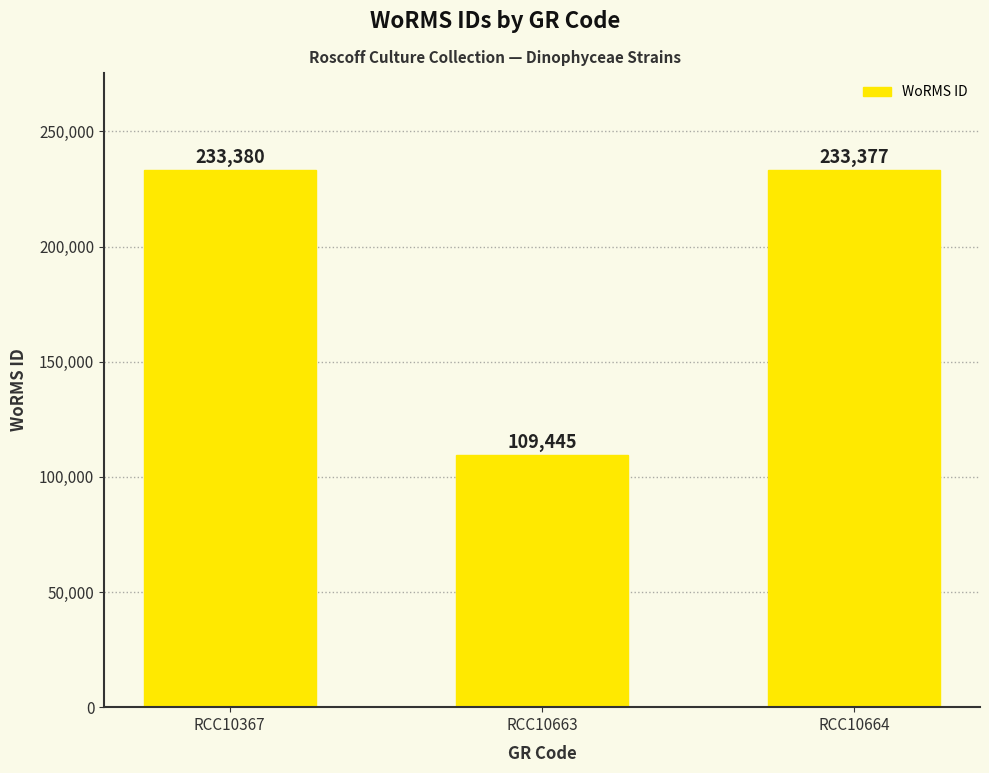

What is the change in value from RCC10663 to RCC10664?

+123932